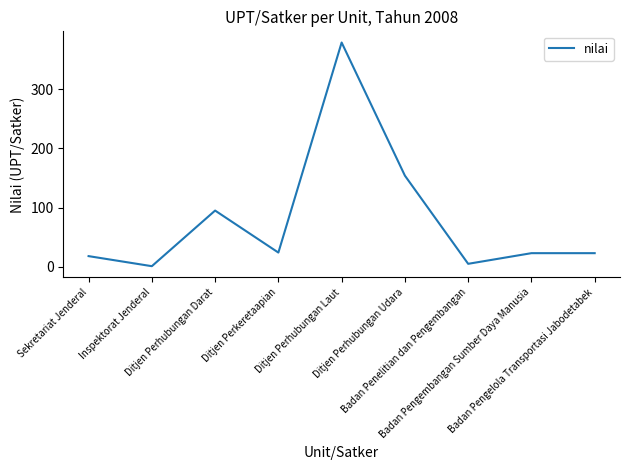

Between Ditjen Perkeretaapian and Badan Penelitian dan Pengembangan, which is larger?

Ditjen Perkeretaapian